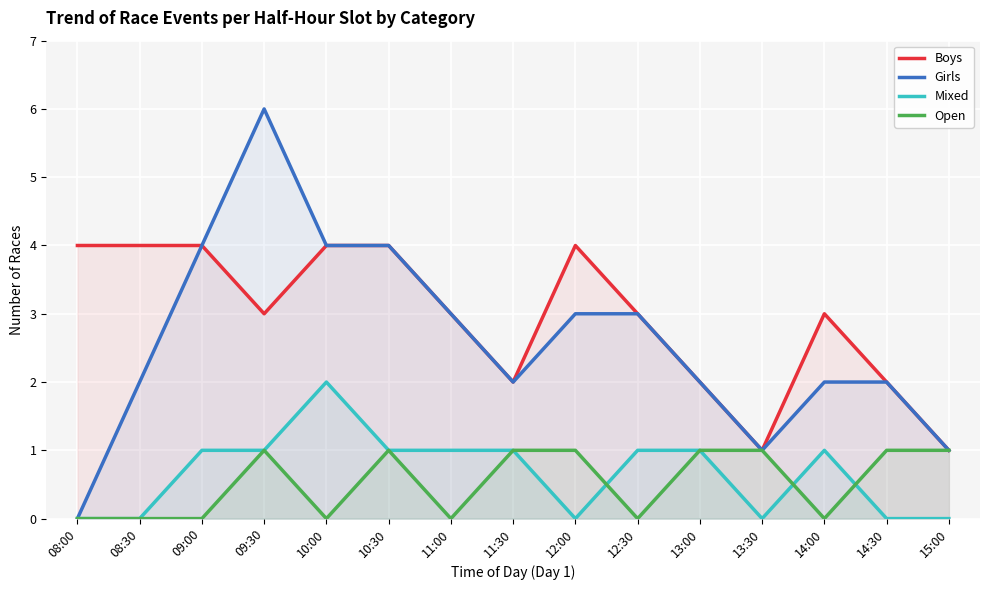

What value does the Boys series have at 10:00?

4